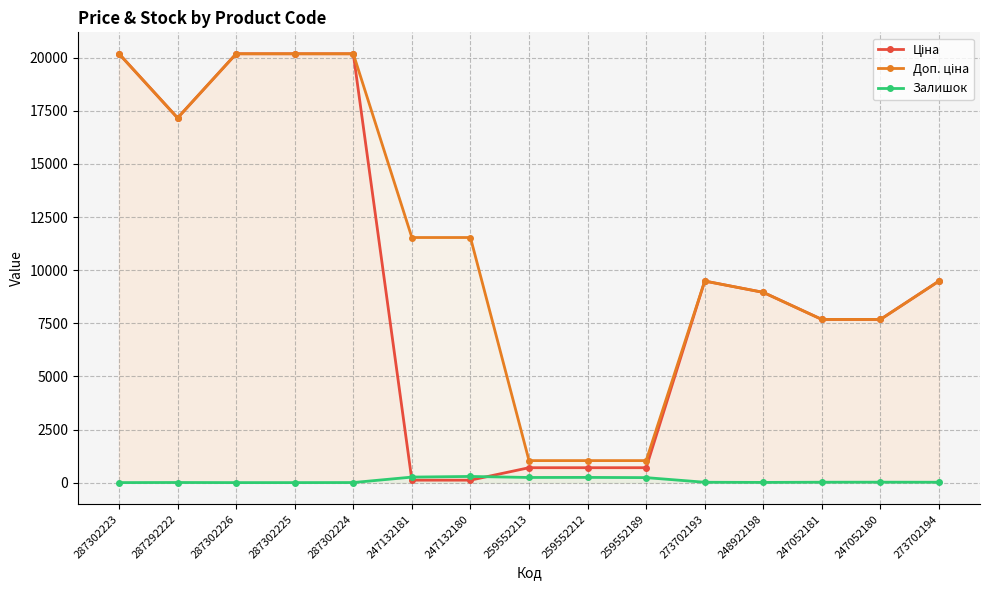

Where does the Залишок series first go above 18?

247132181